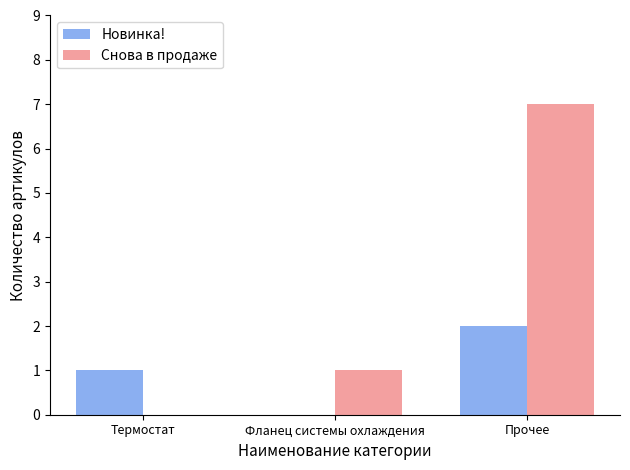

What is the sum of the Новинка! values at Термостат and Прочее?

3